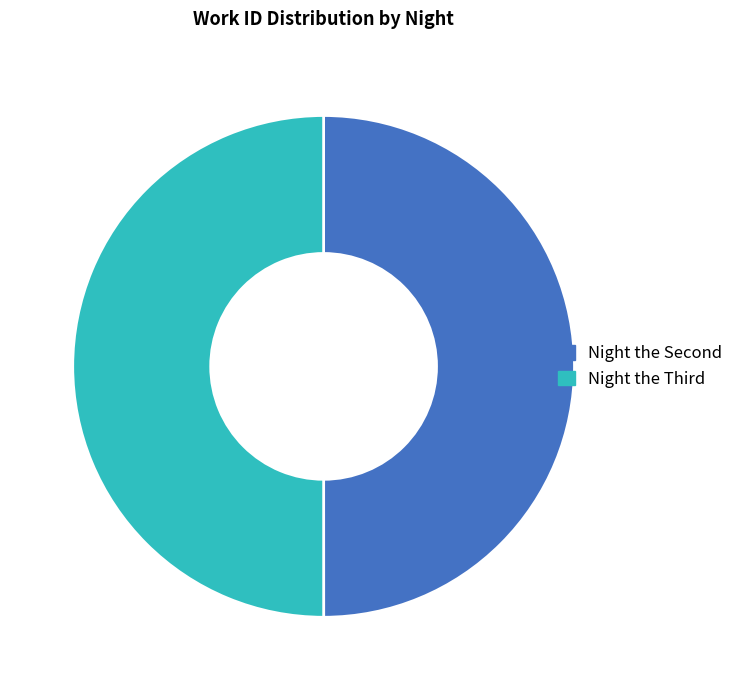

Which slice is the smallest?

Night the Second